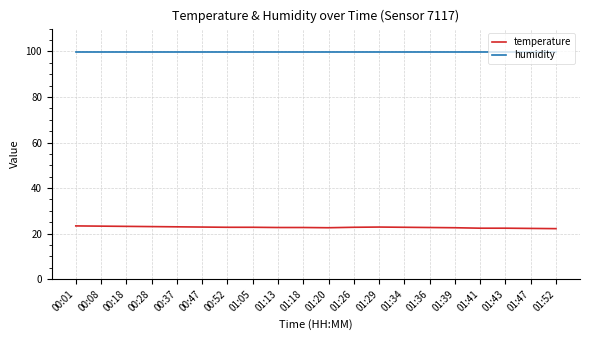

What is the total value across all series at 01:13?

122.6